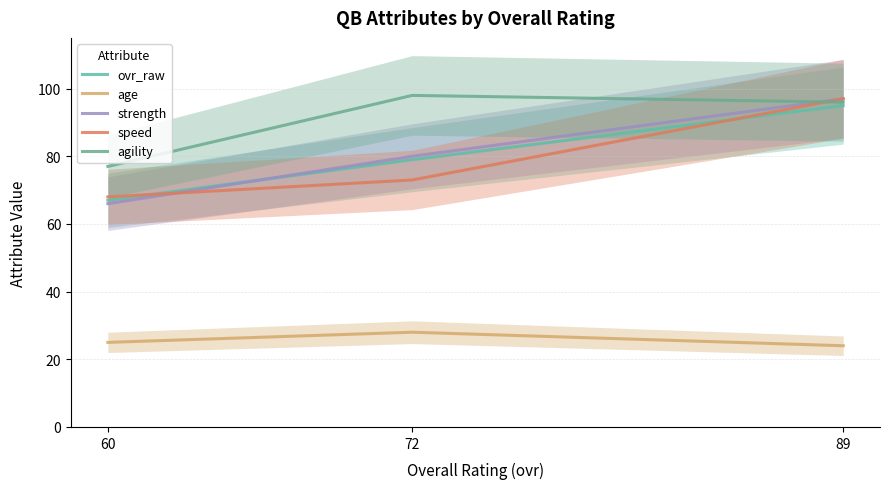

What is the value of the agility point at the 1st from the left?

77